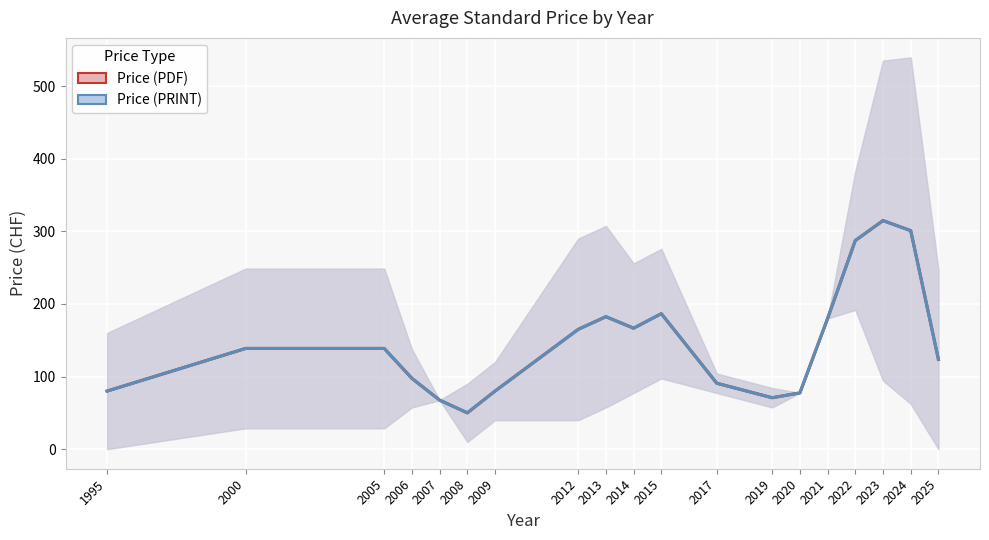

True or false: Price (PDF) has a value of 77.5 at 2020.

True